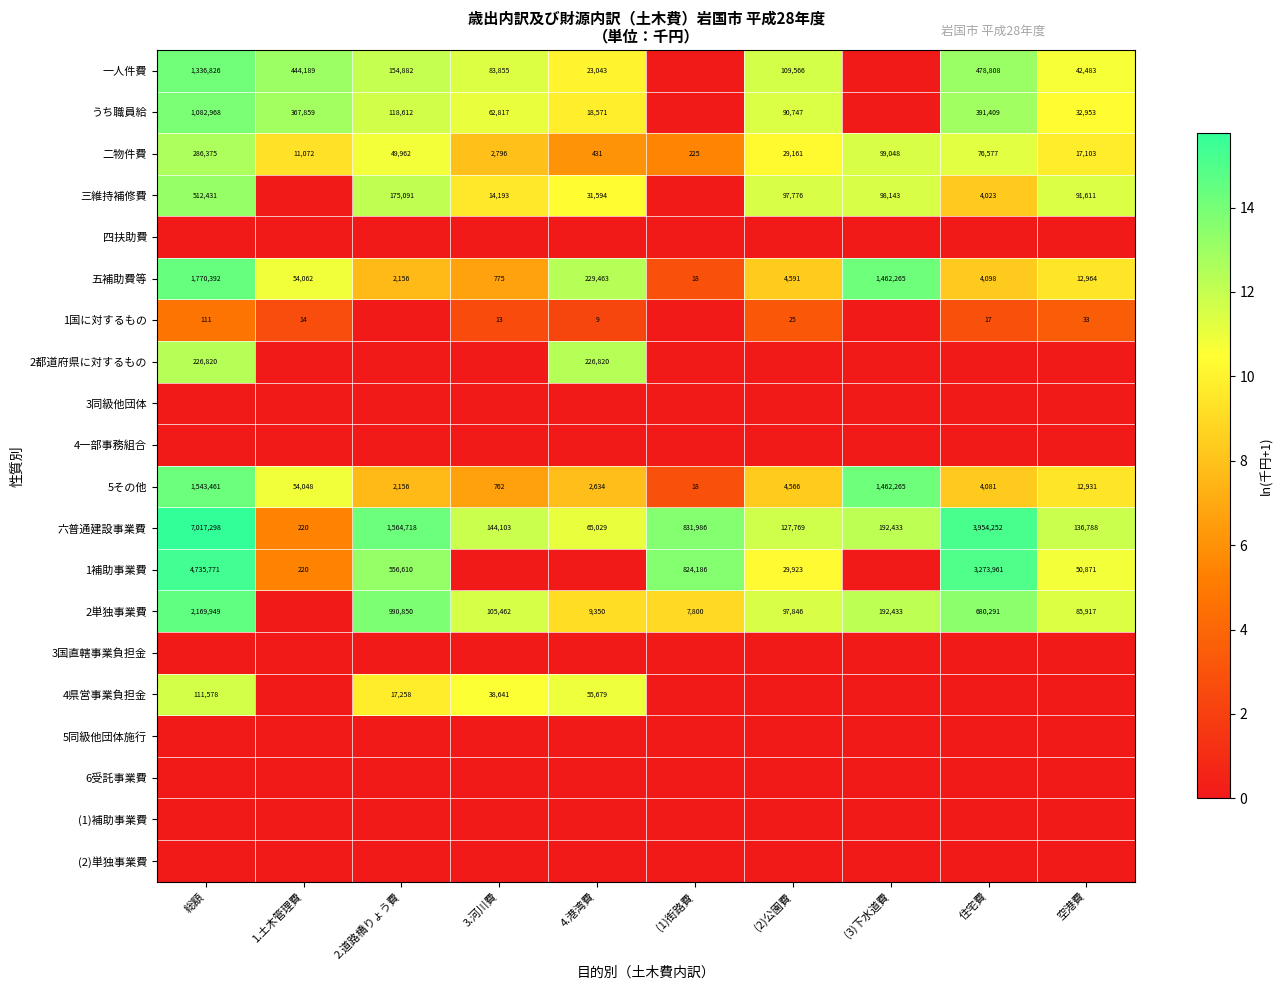

At which category is the sum across all series the highest?

総額